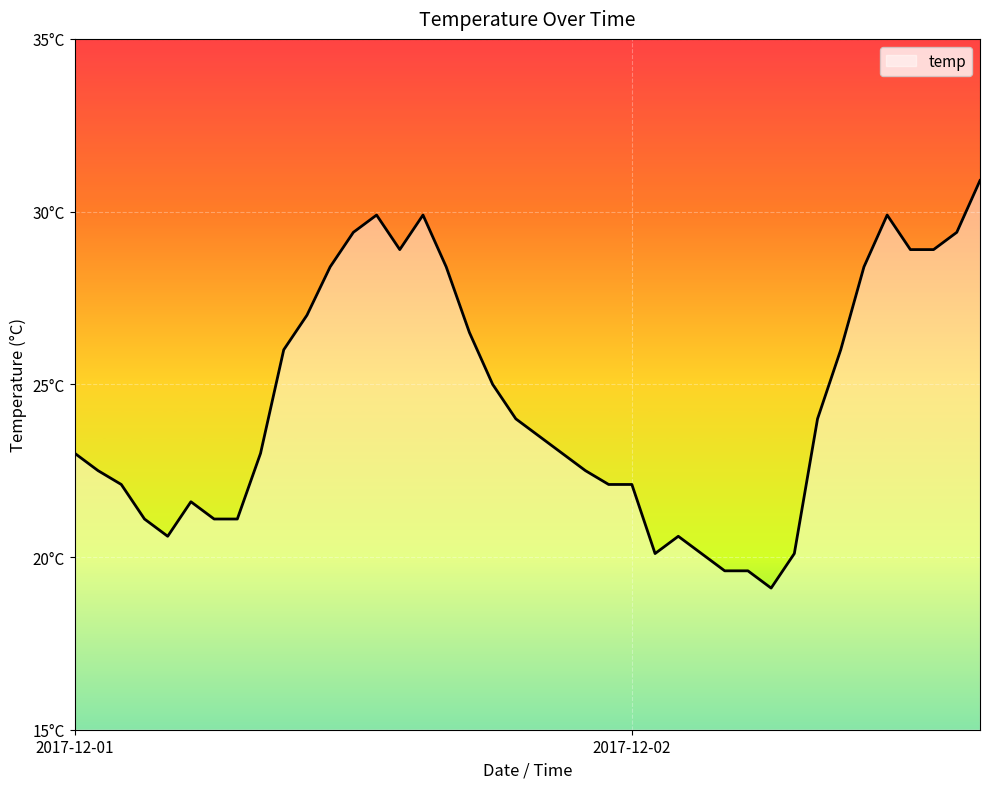

At which label is the value closest to 25?

2017-12-01 18:00